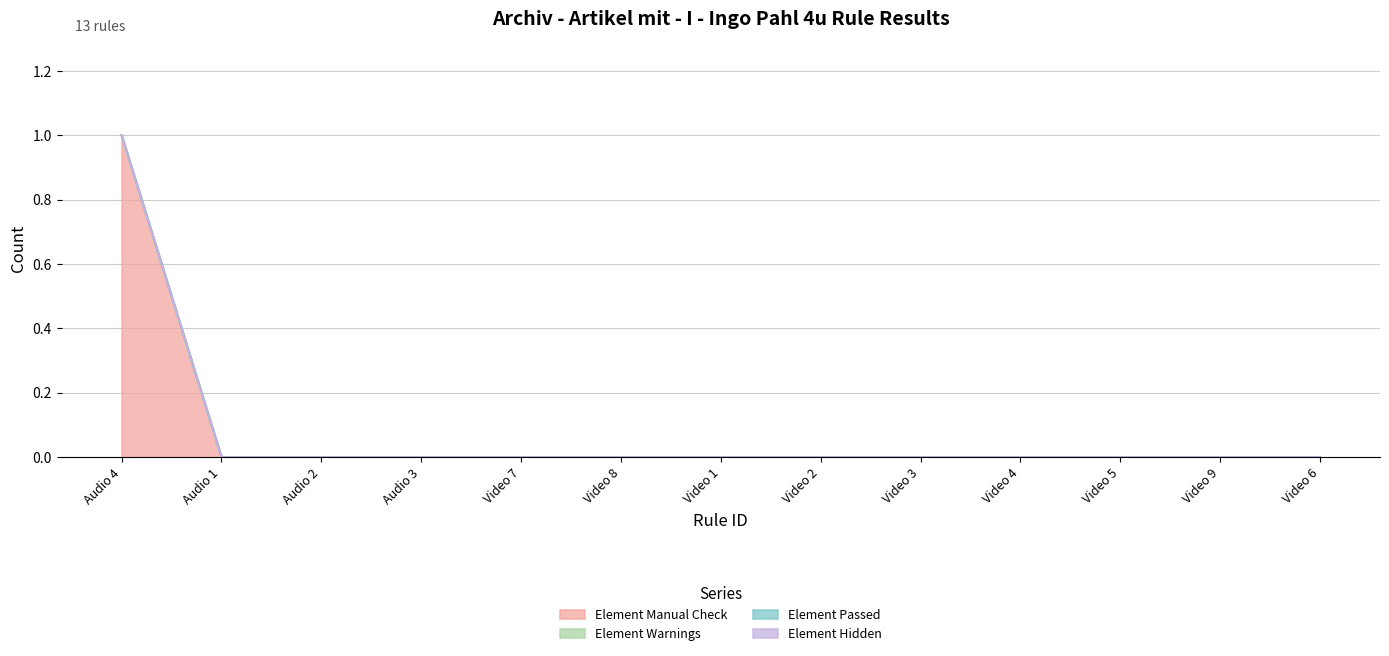

The Element Manual Check series shows 0 at Audio 1. True or false?

False